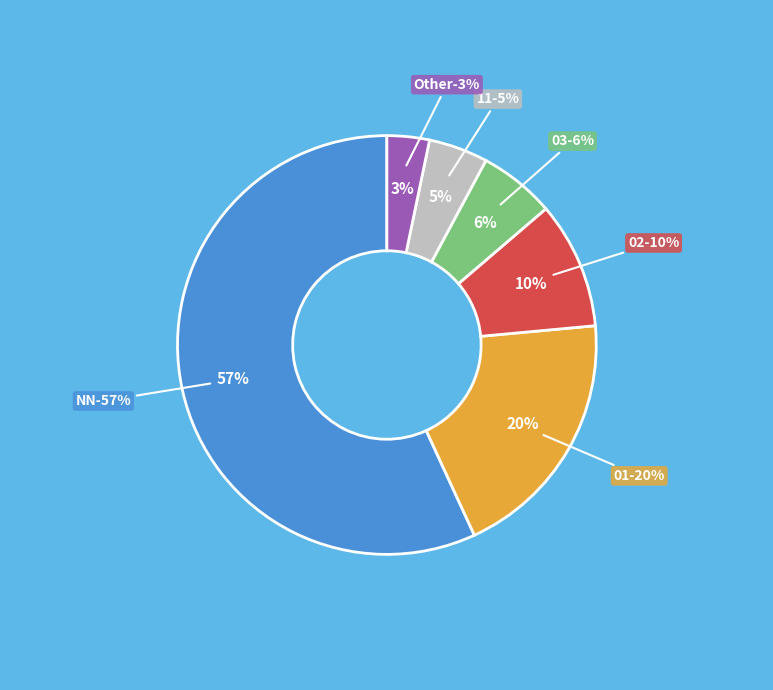

Between 11 and NN, which is larger?

NN